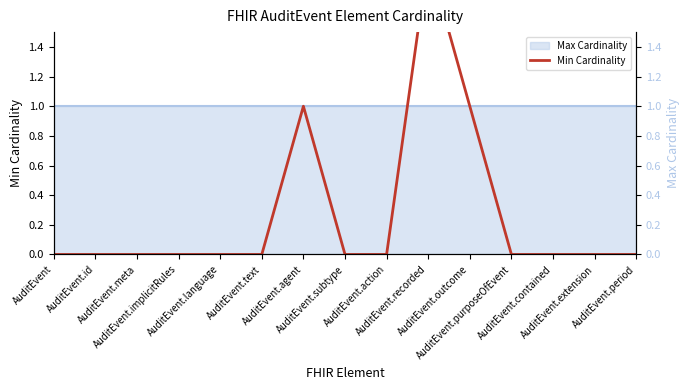

At which category does the data reach its first local peak?

AuditEvent.agent